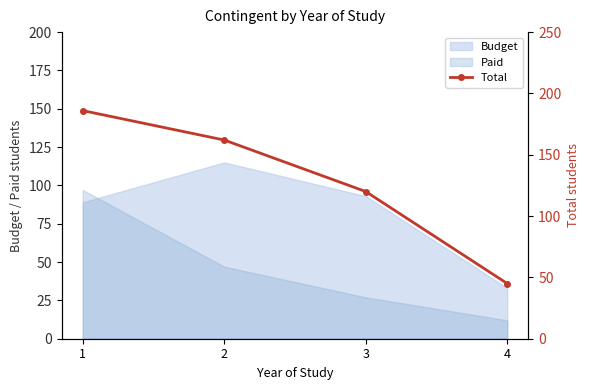

True or false: there are more than 1 points higher than both neighbors.

False